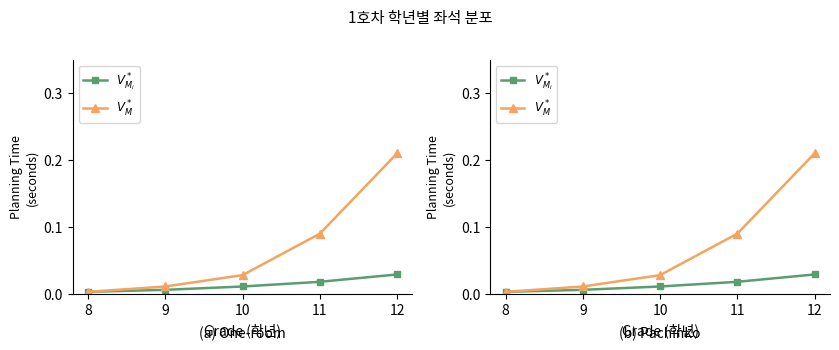

True or false: $V^*_M$ and $V^*_{M_i}$ intersect in this chart.

False